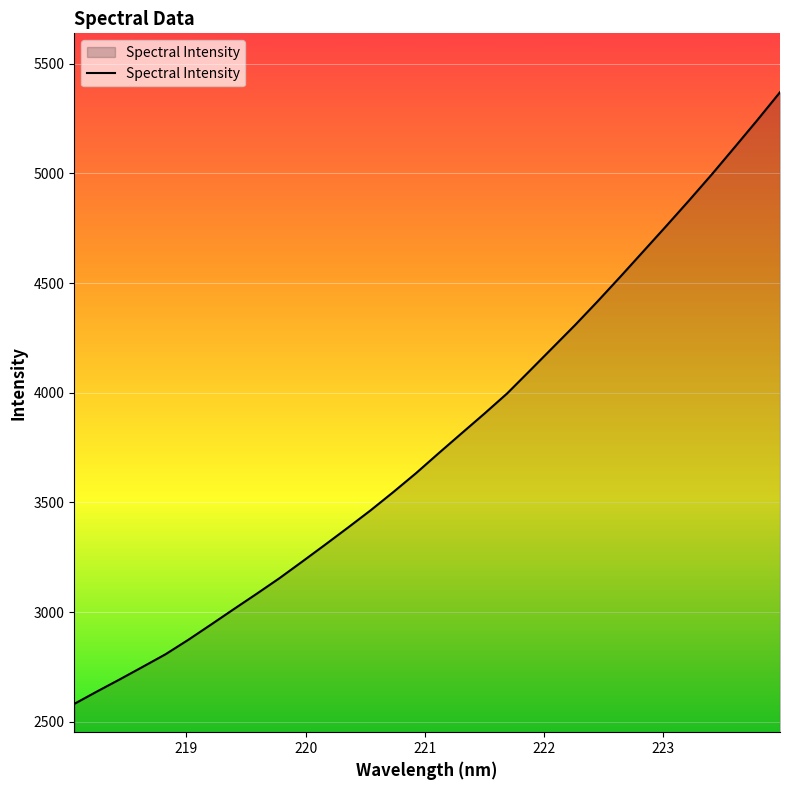

True or false: the data has more than 2 interior local peaks.

False